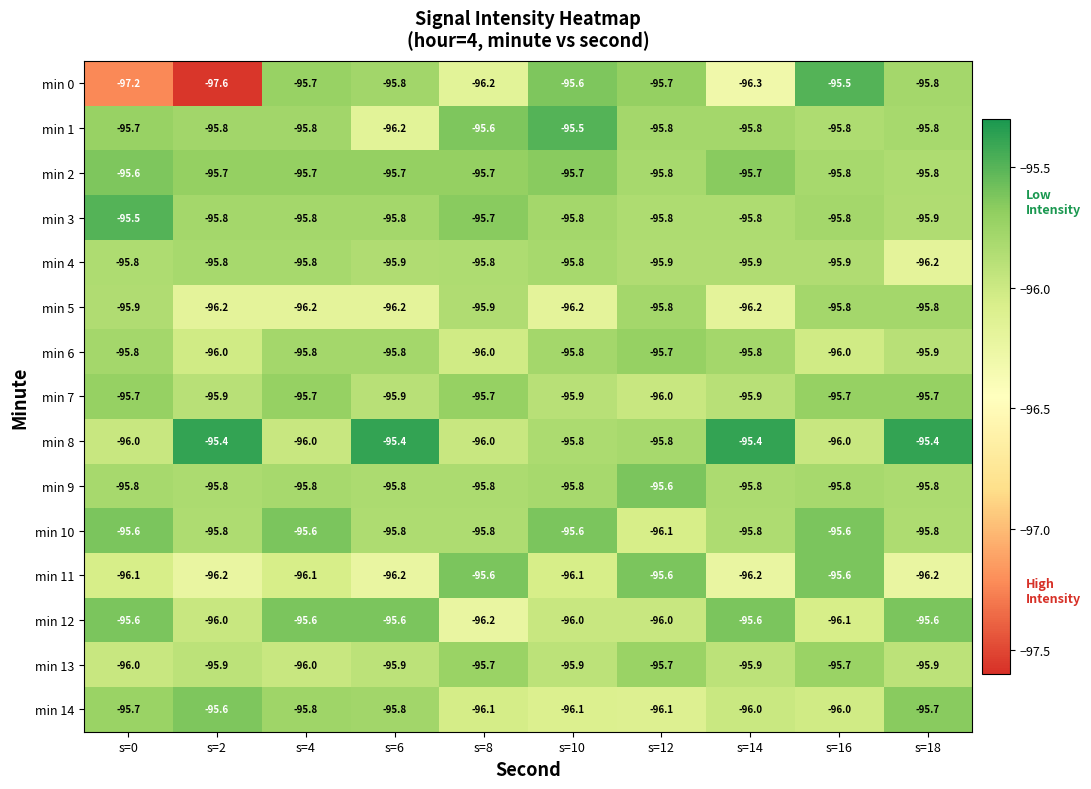

What is the difference between the maximum and minimum values in the min 10 series?

0.5